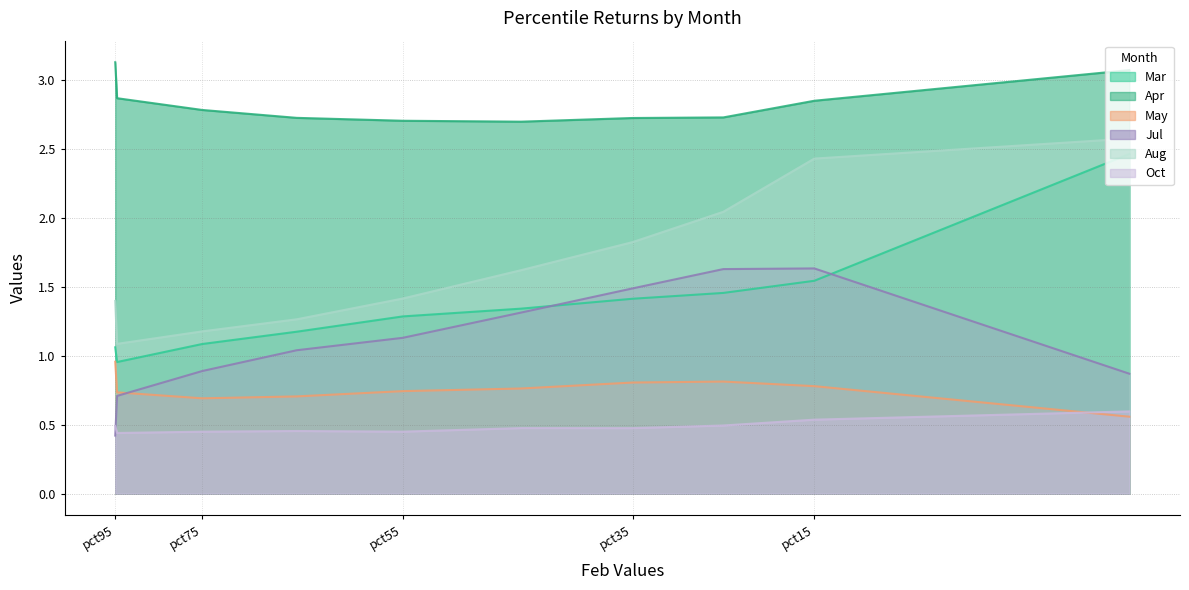

What is the difference between the highest and lowest values at pct85?

2.4